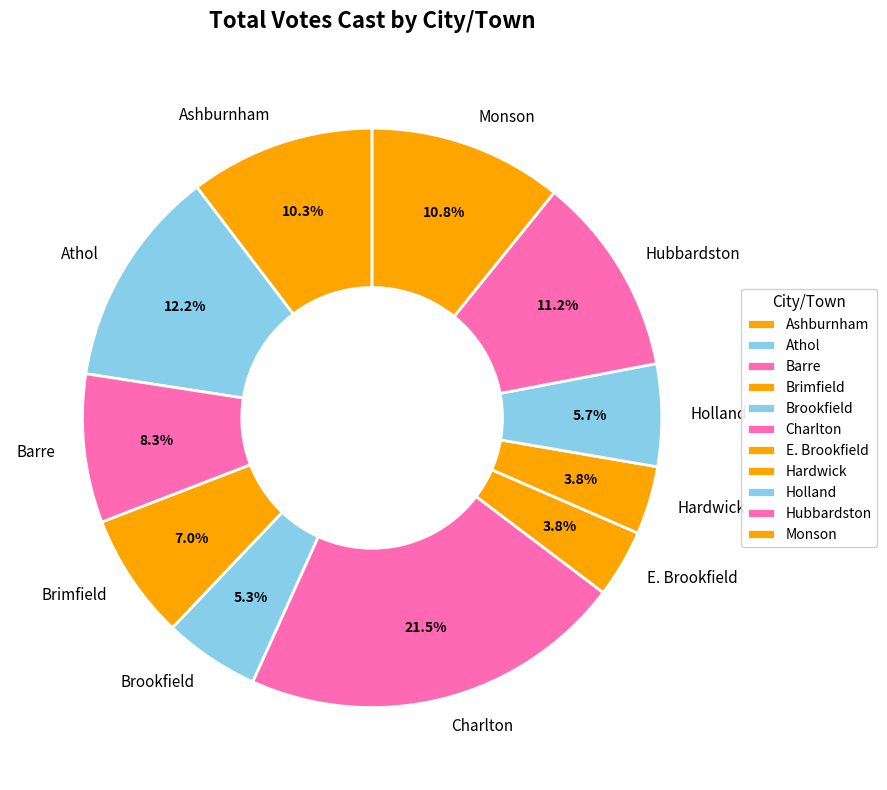

True or false: Ashburnham accounts for 30% of the total.

False